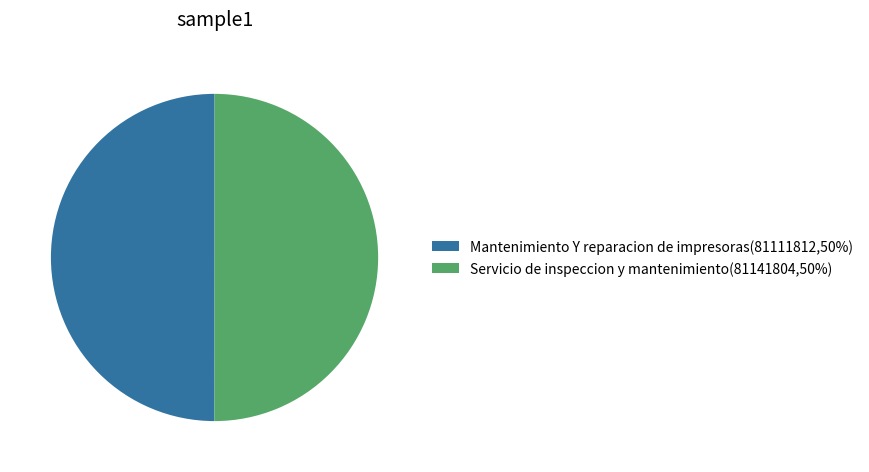

What is the ratio of the value at Mantenimiento Y reparacion de impresoras(81111812,50%) to the value at Servicio de inspeccion y mantenimiento(81141804,50%)?

1.0